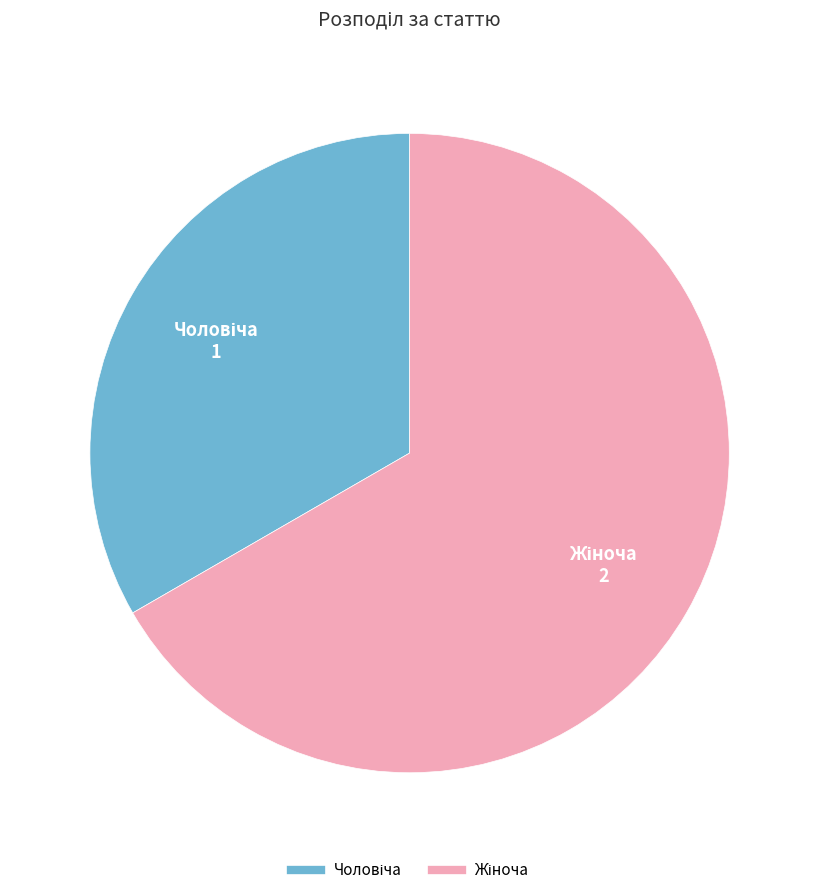

Is there a majority slice in this chart?

Yes